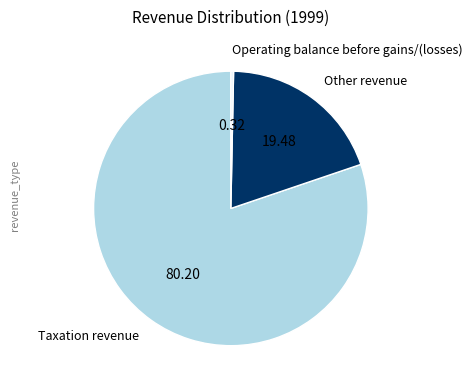

Does any single category account for the majority?

Yes